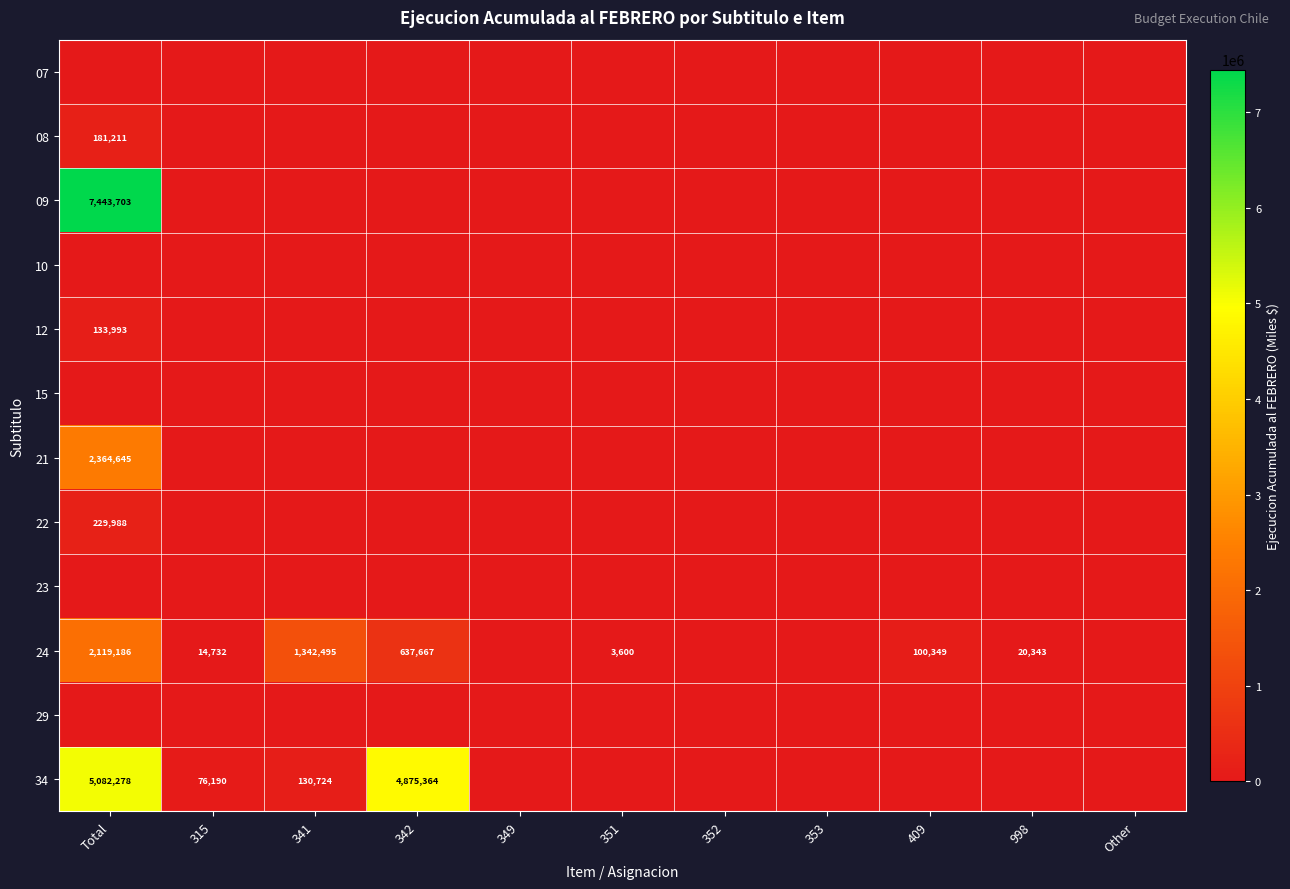

What is the maximum value shown in the chart?

7443703